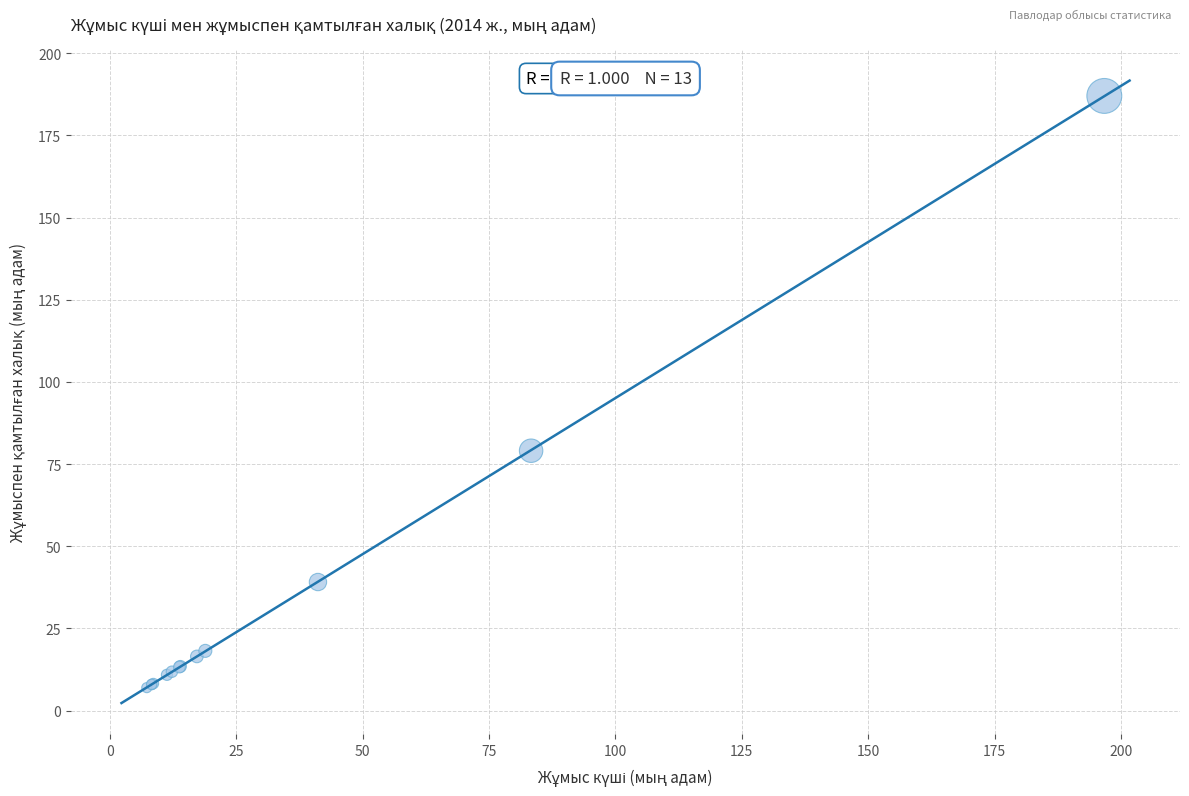

What Y value in the scatter plot is closest to 96?

79.1